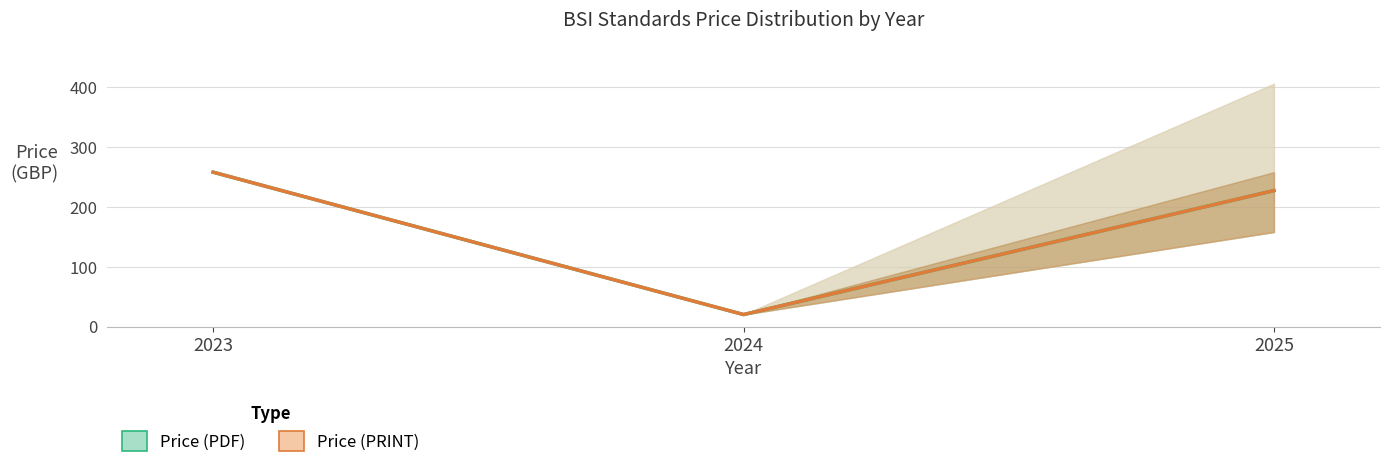

What are all the series names shown in the legend?

Price (PDF), Price (PRINT)